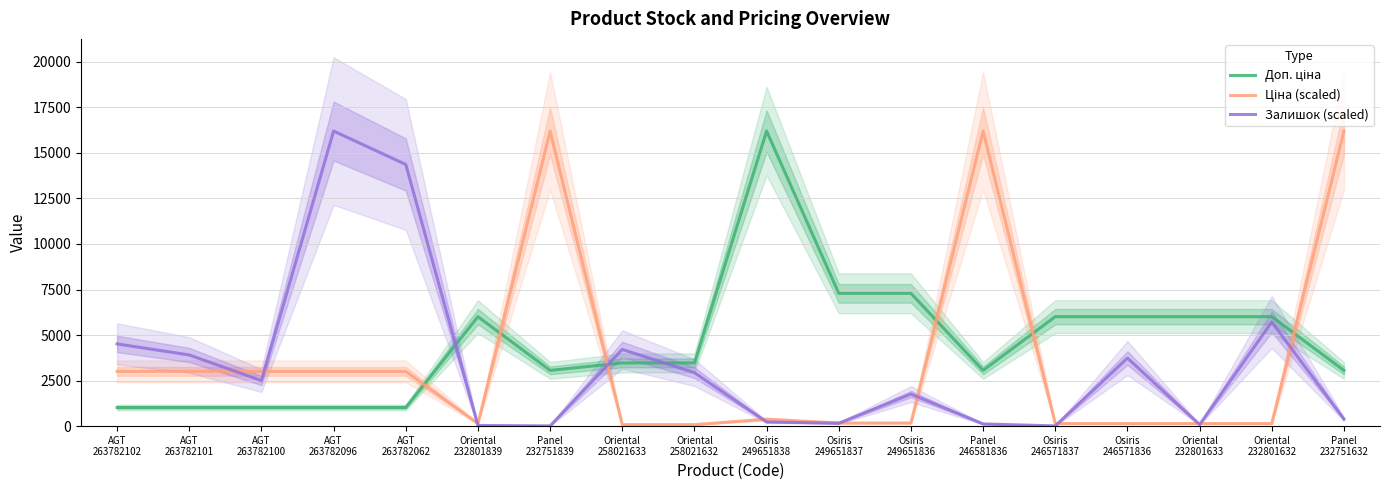

Reading left to right, list all the values displayed in this chart.

Доп. ціна: AGT
263782102=1024.5	AGT
263782101=1024.5	AGT
263782100=1024.5	AGT
263782096=1024.5	AGT
263782062=1024.5	Oriental
232801839=6010.0	Panel
232751839=3060.0	Oriental
258021633=3471.0	Oriental
258021632=3471.0	Osiris
249651838=16200.0	Osiris
249651837=7290.0	Osiris
249651836=7290.0	Panel
246581836=3060.0	Osiris
246571837=6010.0	Osiris
246571836=6010.0	Oriental
232801633=6010.0	Oriental
232801632=6010.0	Panel
232751632=3060.0
Ціна (scaled): AGT
263782102=3005.6	AGT
263782101=3005.6	AGT
263782100=3005.6	AGT
263782096=3005.6	AGT
263782062=3005.6	Oriental
232801839=141.4	Panel
232751839=16200.0	Oriental
258021633=81.7	Oriental
258021632=81.7	Osiris
249651838=381.2	Osiris
249651837=171.5	Osiris
249651836=171.5	Panel
246581836=16200.0	Osiris
246571837=141.4	Osiris
246571836=141.4	Oriental
232801633=141.4	Oriental
232801632=141.4	Panel
232751632=16200.0
Залишок (scaled): AGT
263782102=4514.2	AGT
263782101=3907.4	AGT
263782100=2499.8	AGT
263782096=16200.0	AGT
263782062=14367.6	Oriental
232801839=36.4	Panel
232751839=12.1	Oriental
258021633=4210.8	Oriental
258021632=2936.6	Osiris
249651838=230.6	Osiris
249651837=157.8	Osiris
249651836=1759.6	Panel
246581836=121.3	Osiris
246571837=12.1	Osiris
246571836=3737.5	Oriental
232801633=84.9	Oriental
232801632=5715.5	Panel
232751632=388.3